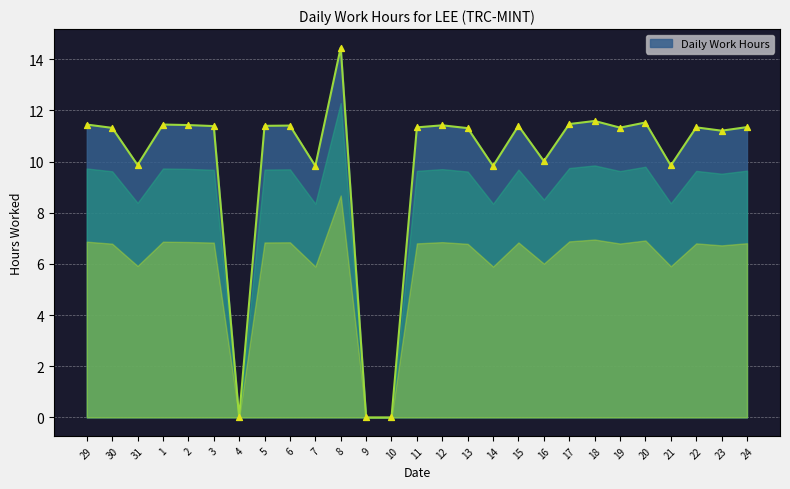

Between 21 and 11, which is larger?

11